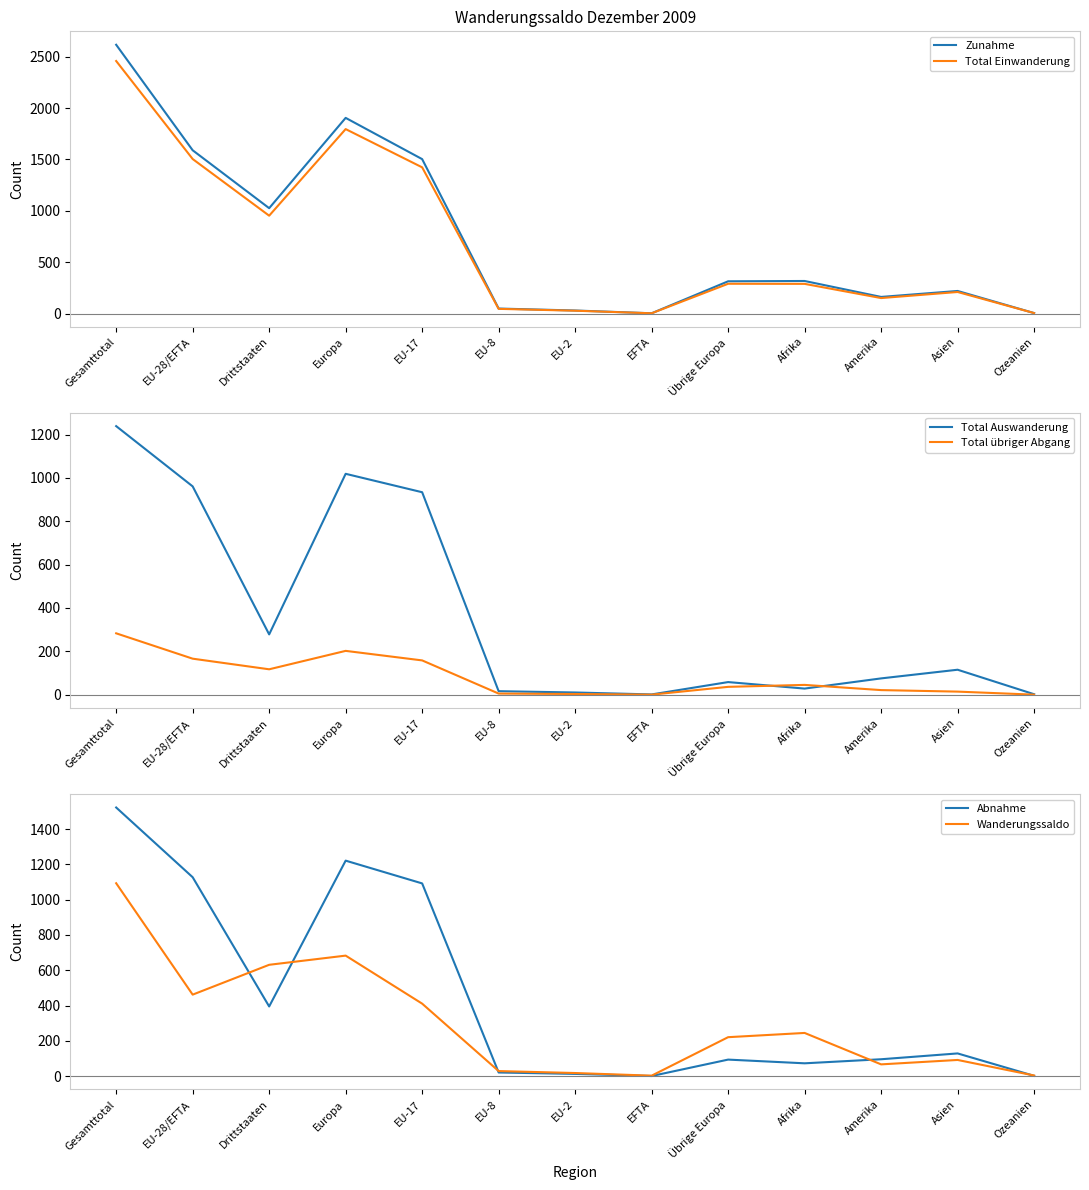

What position from the left is Afrika?

10